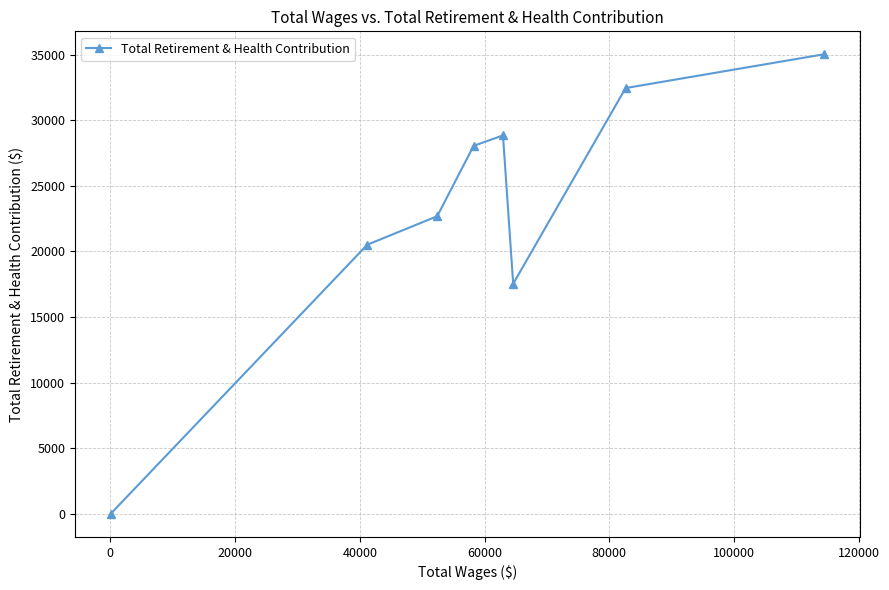

How many categories are shown in the chart?

8